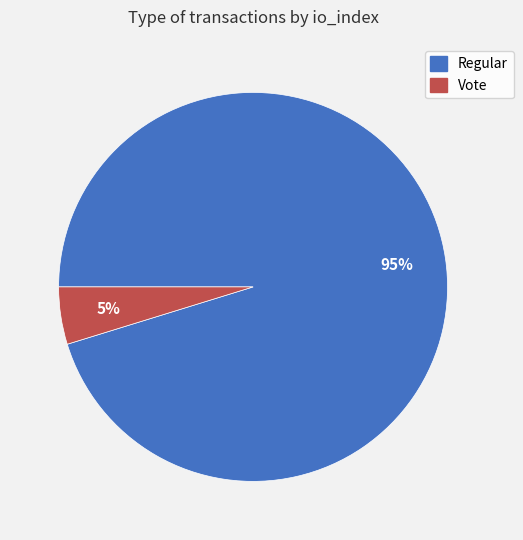

What is the smallest slice in the pie chart?

Vote